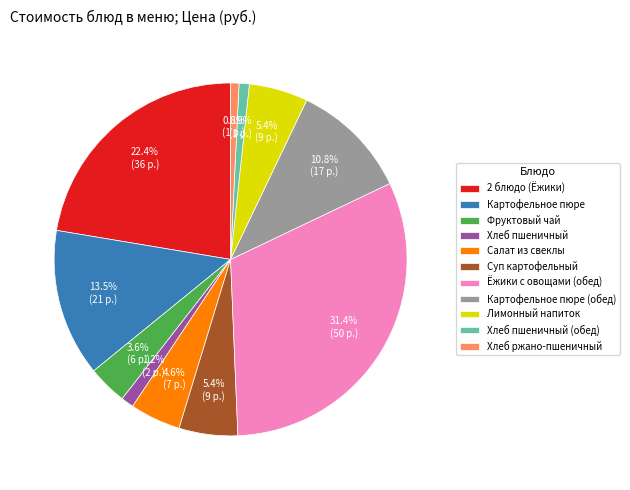

How many segments does this pie chart have?

11